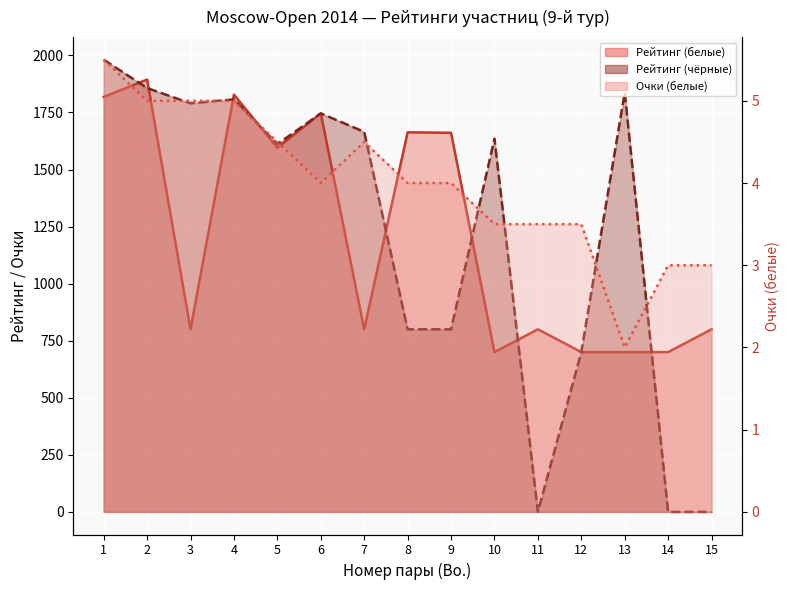

Where is Очки (белые) nearest to the value 3?

14